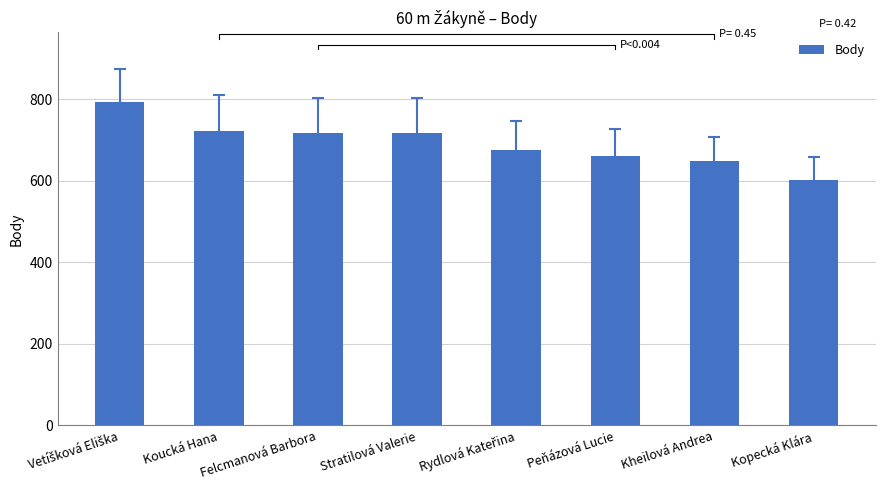

What is the difference between the maximum and minimum values?

191